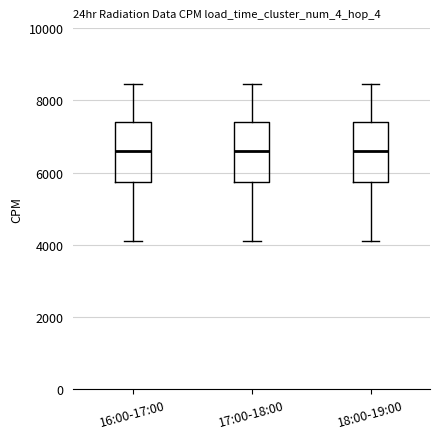

Reading left to right, read every box against the y-axis: the position of its median line, the range the box covers, and the ends of its whiskers. The values are not printed on the chart, so give them approximately, as read against the axis.

16:00-17:00: median 6600, box 5800 to 7400, whiskers 4200 to 8400
17:00-18:00: median 6600, box 5800 to 7400, whiskers 4200 to 8400
18:00-19:00: median 6600, box 5800 to 7400, whiskers 4200 to 8400